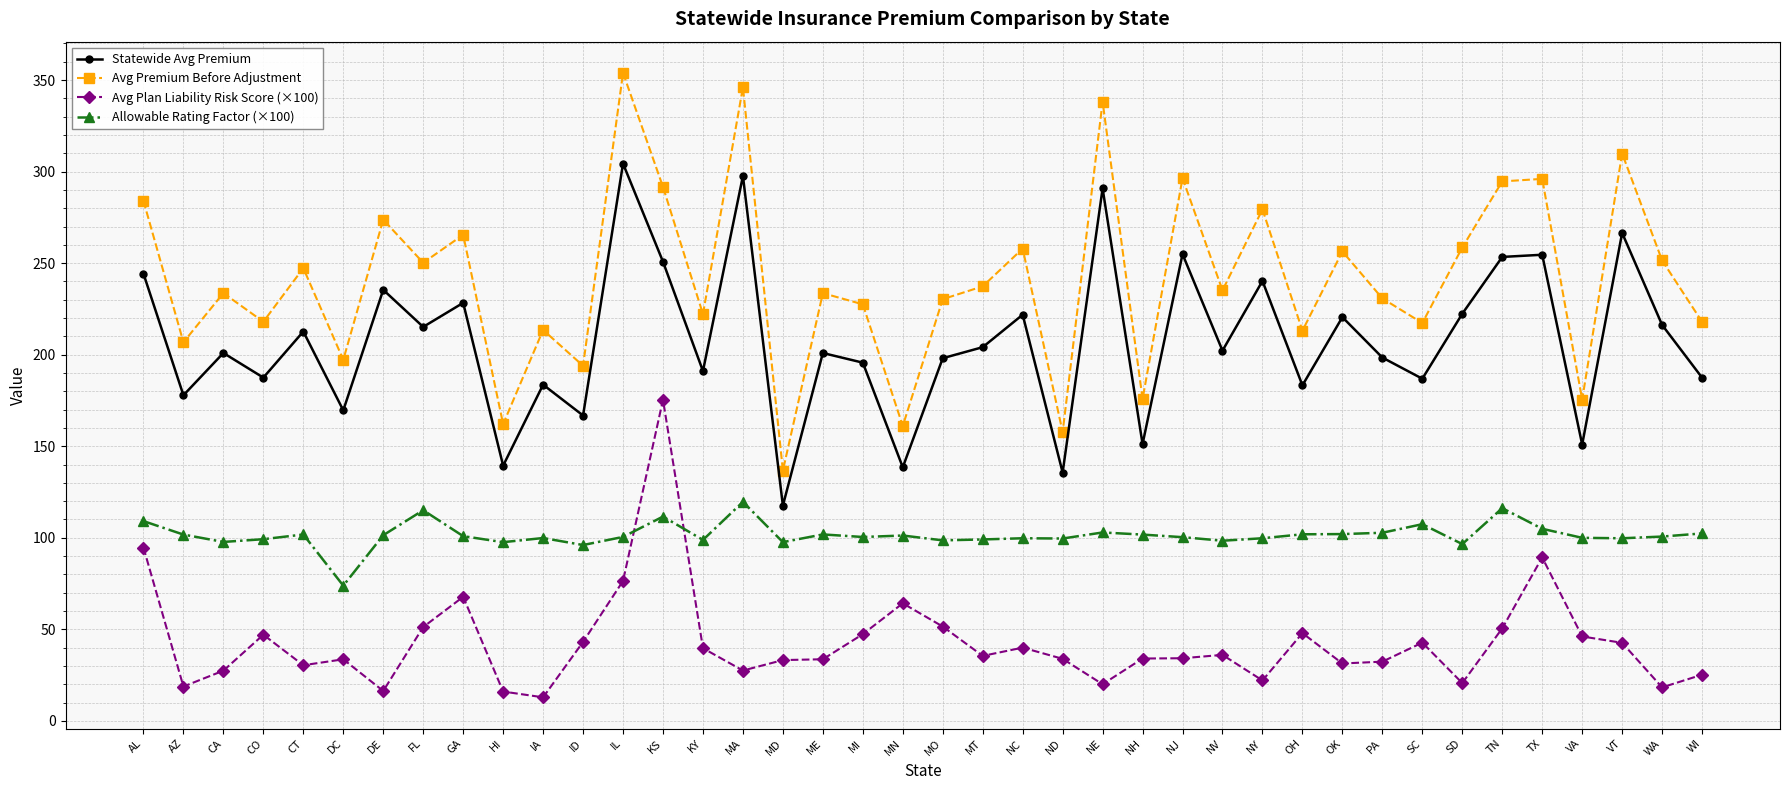

True or false: Allowable Rating Factor (×100) has a value of 37.4 at NC.

False